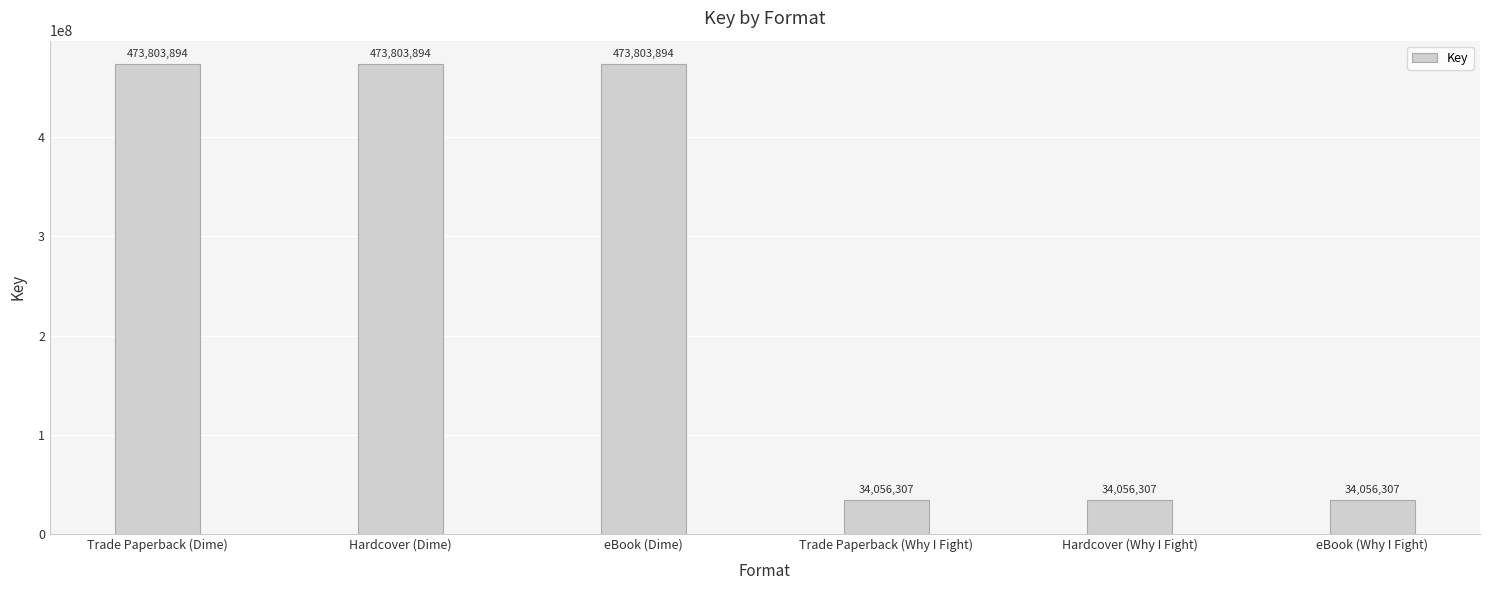

What is the value of the 3rd bar from the left?

473803894